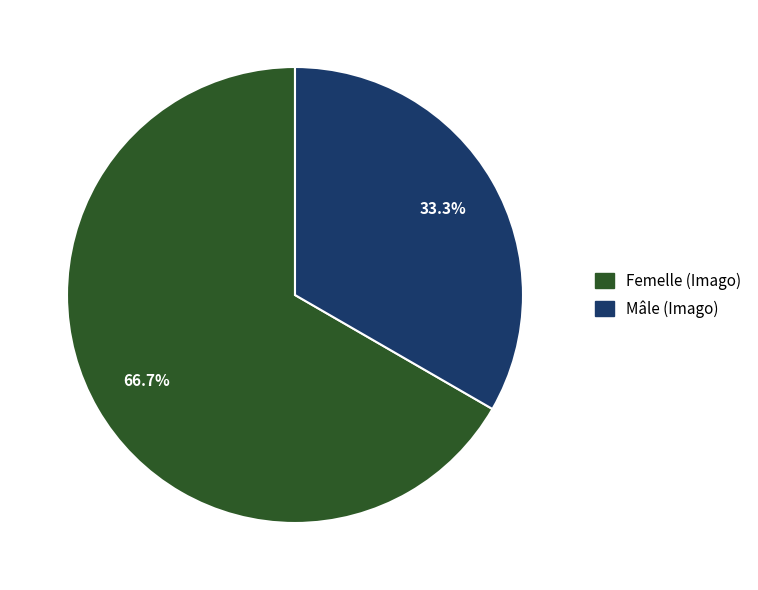

To the nearest percent, what is the average slice percentage?

50%